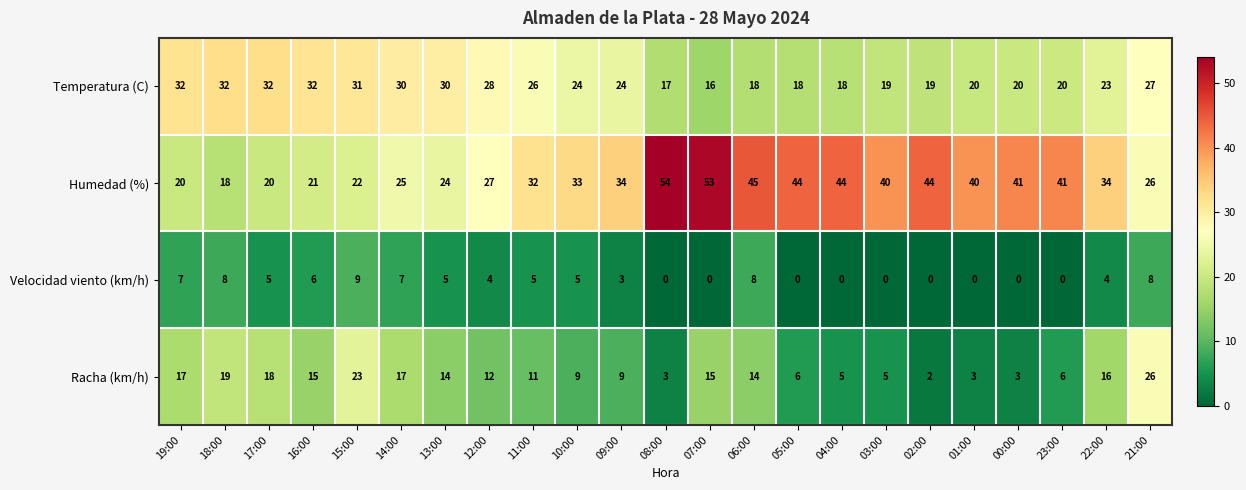

The Racha (km/h) series shows 44 at 21:00. True or false?

False